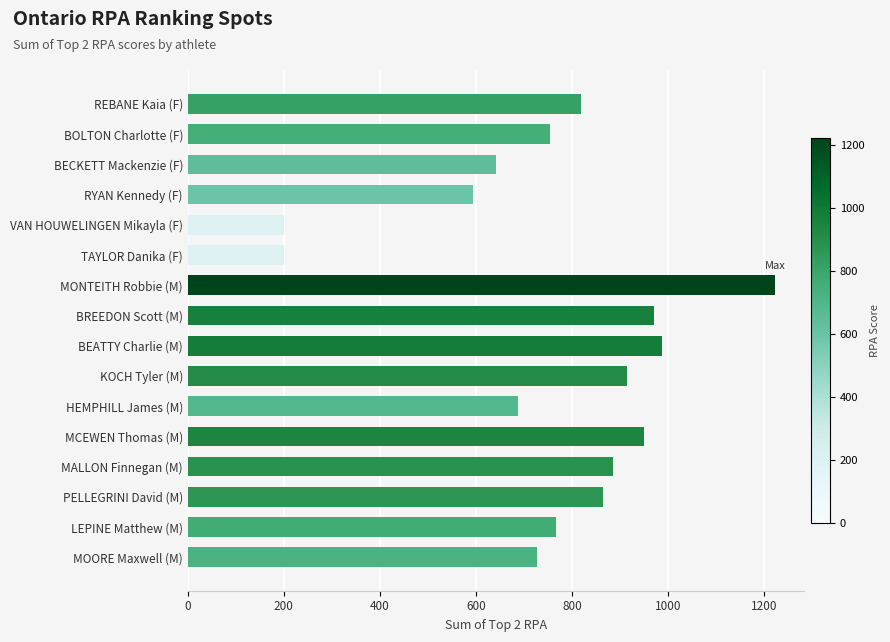

How many values are below 818?

8